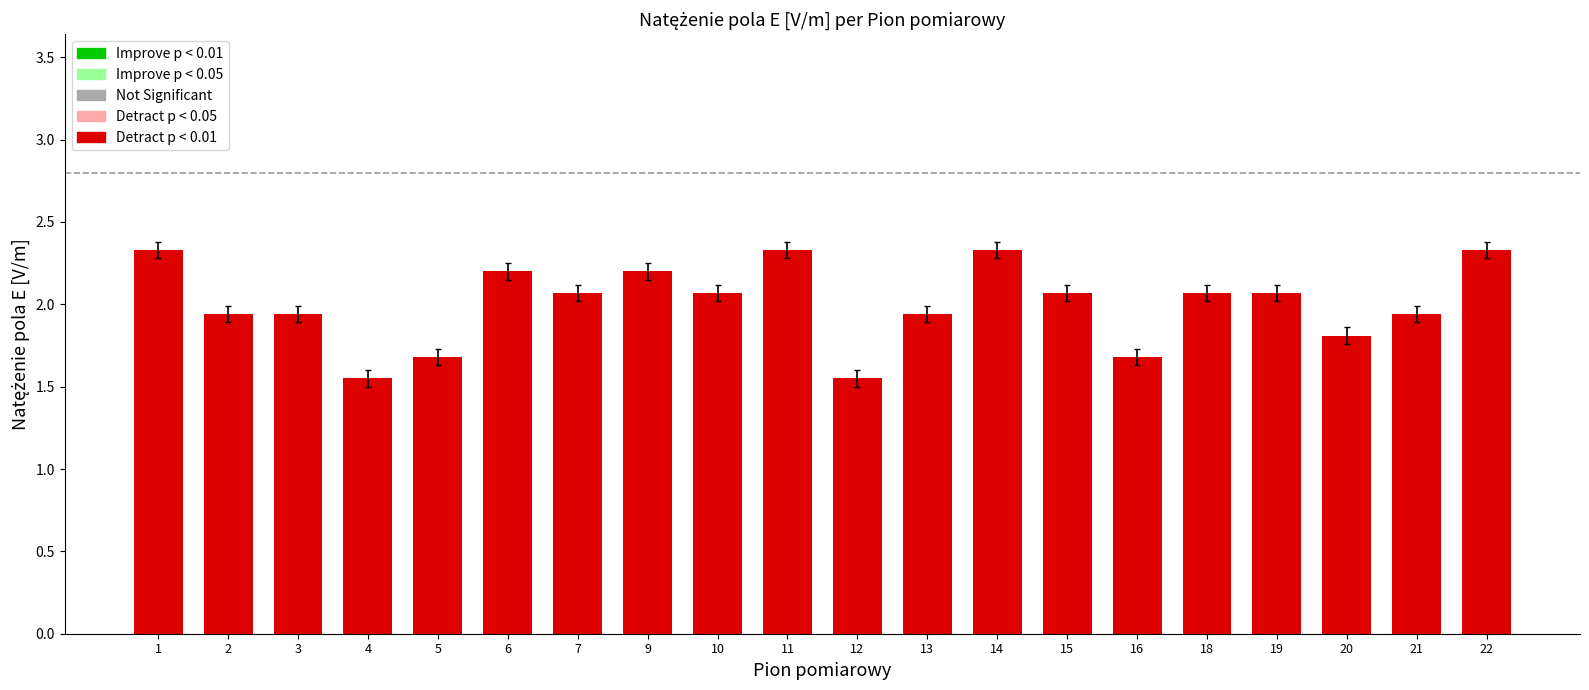

The value at 2 is 0.9. True or false?

False